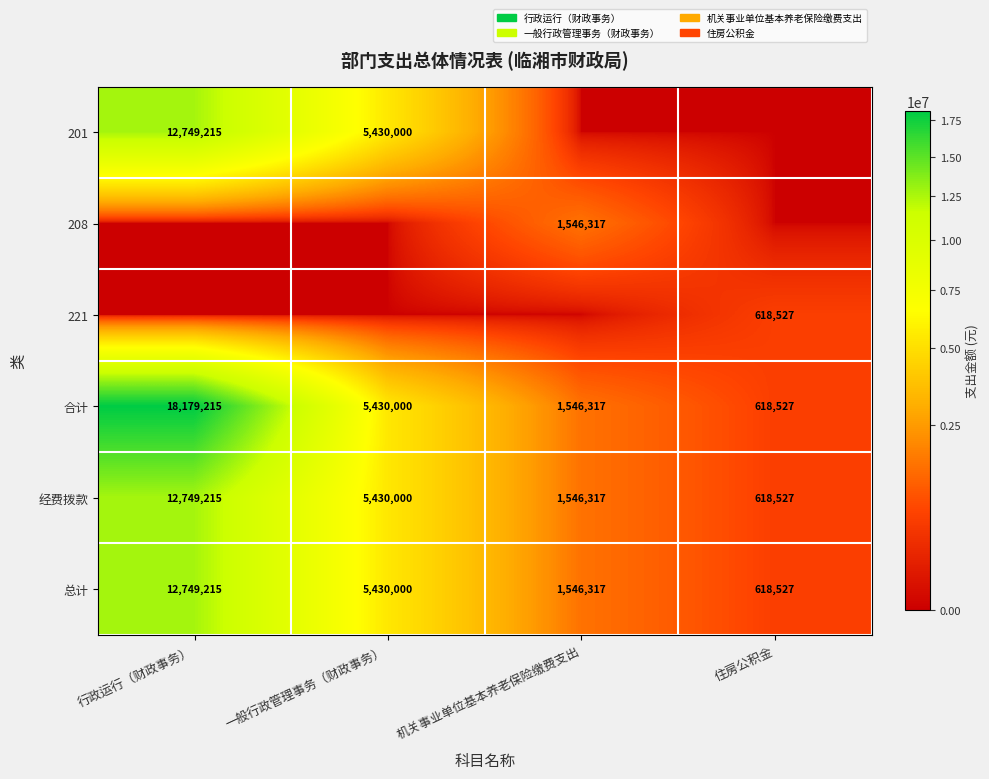

How many distinct data groups are displayed?

6